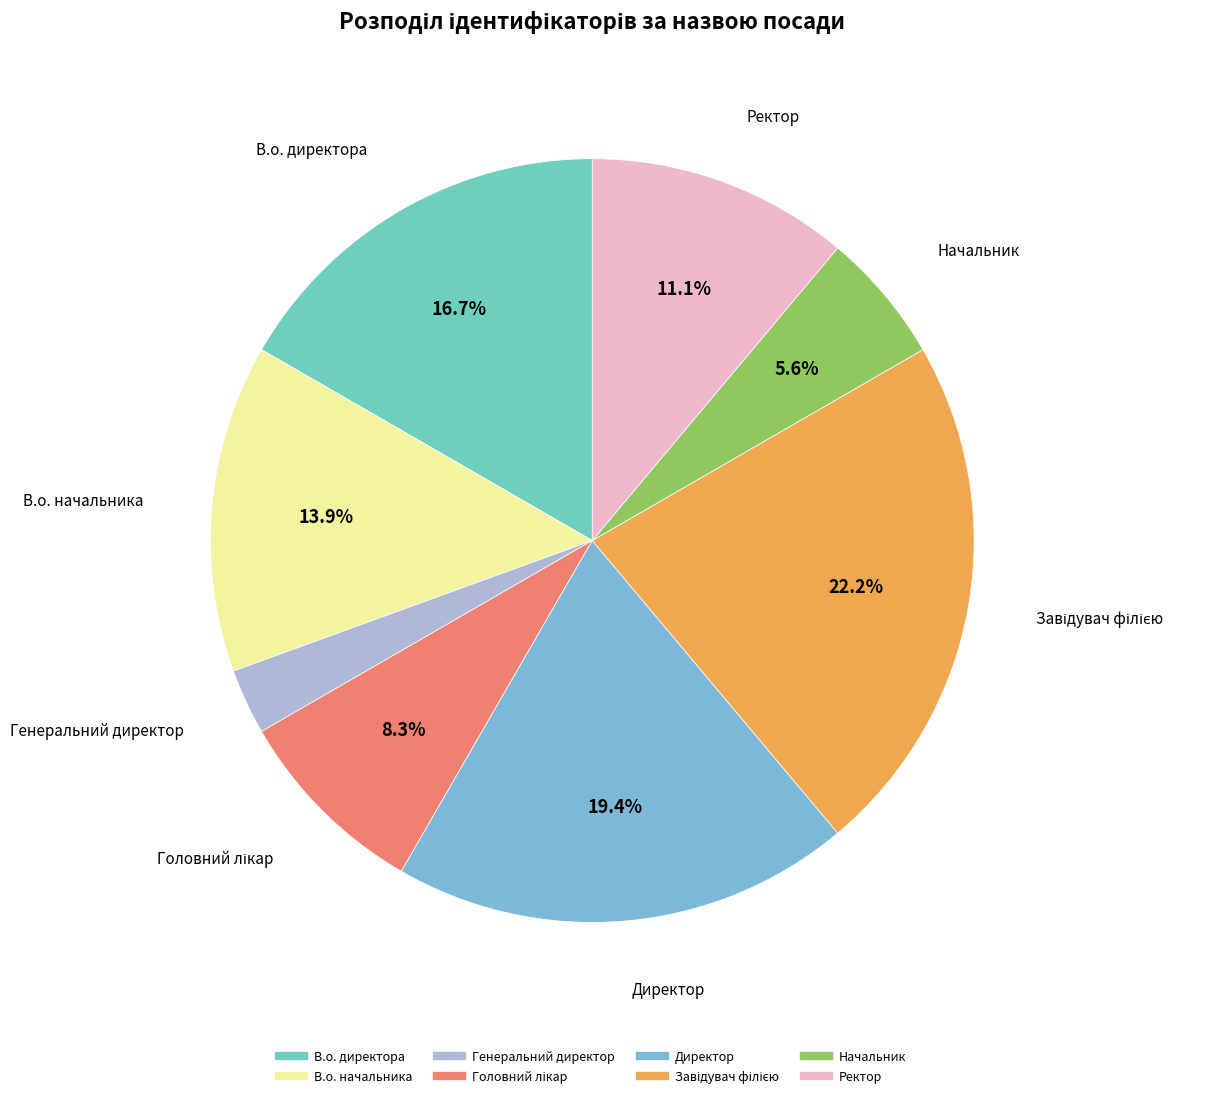

How many segments does this pie chart have?

8